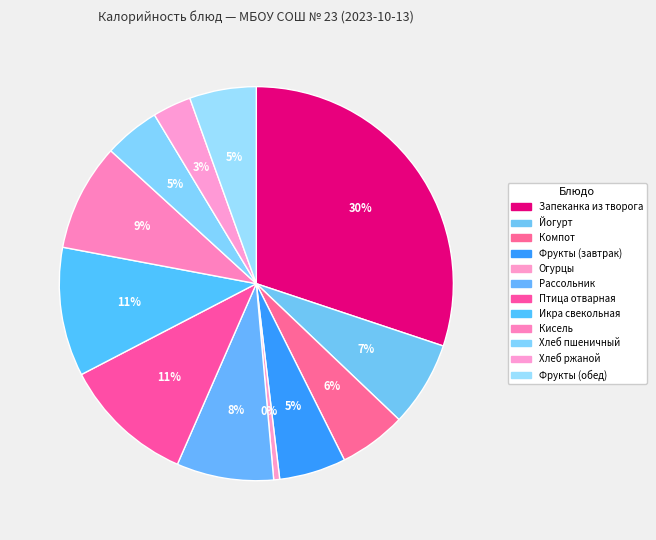

Is there a majority slice in this chart?

No